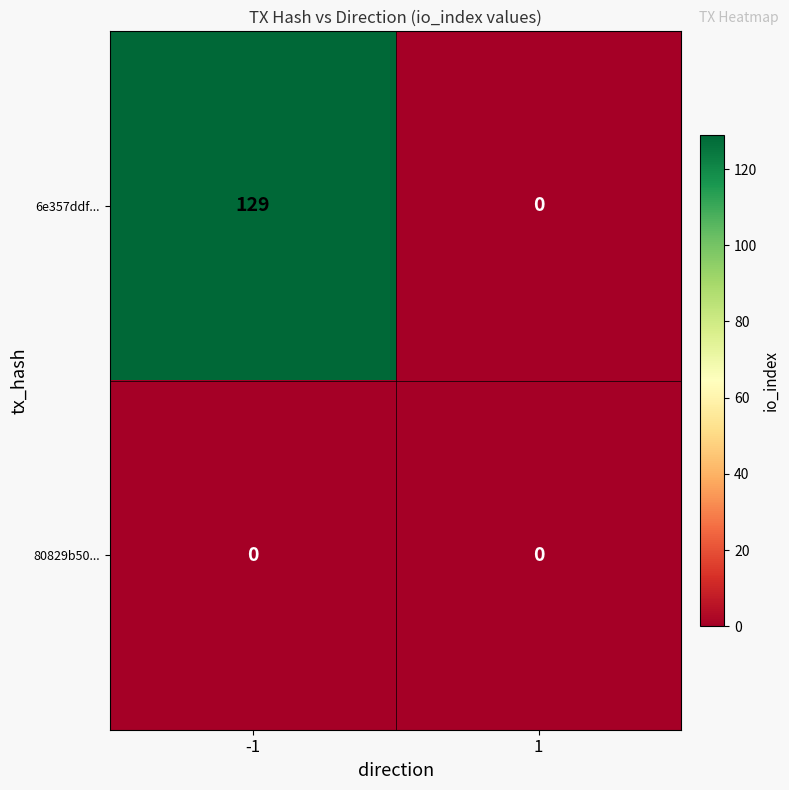

Rank the series by their average value, from lowest to highest.

80829b50..., 6e357ddf...